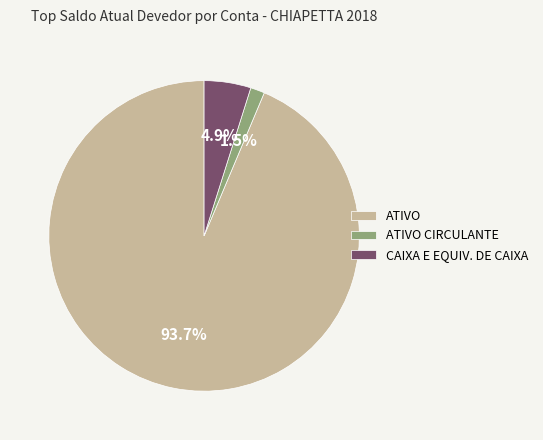

Is the sum of ATIVO and ATIVO CIRCULANTE greater than half?

Yes